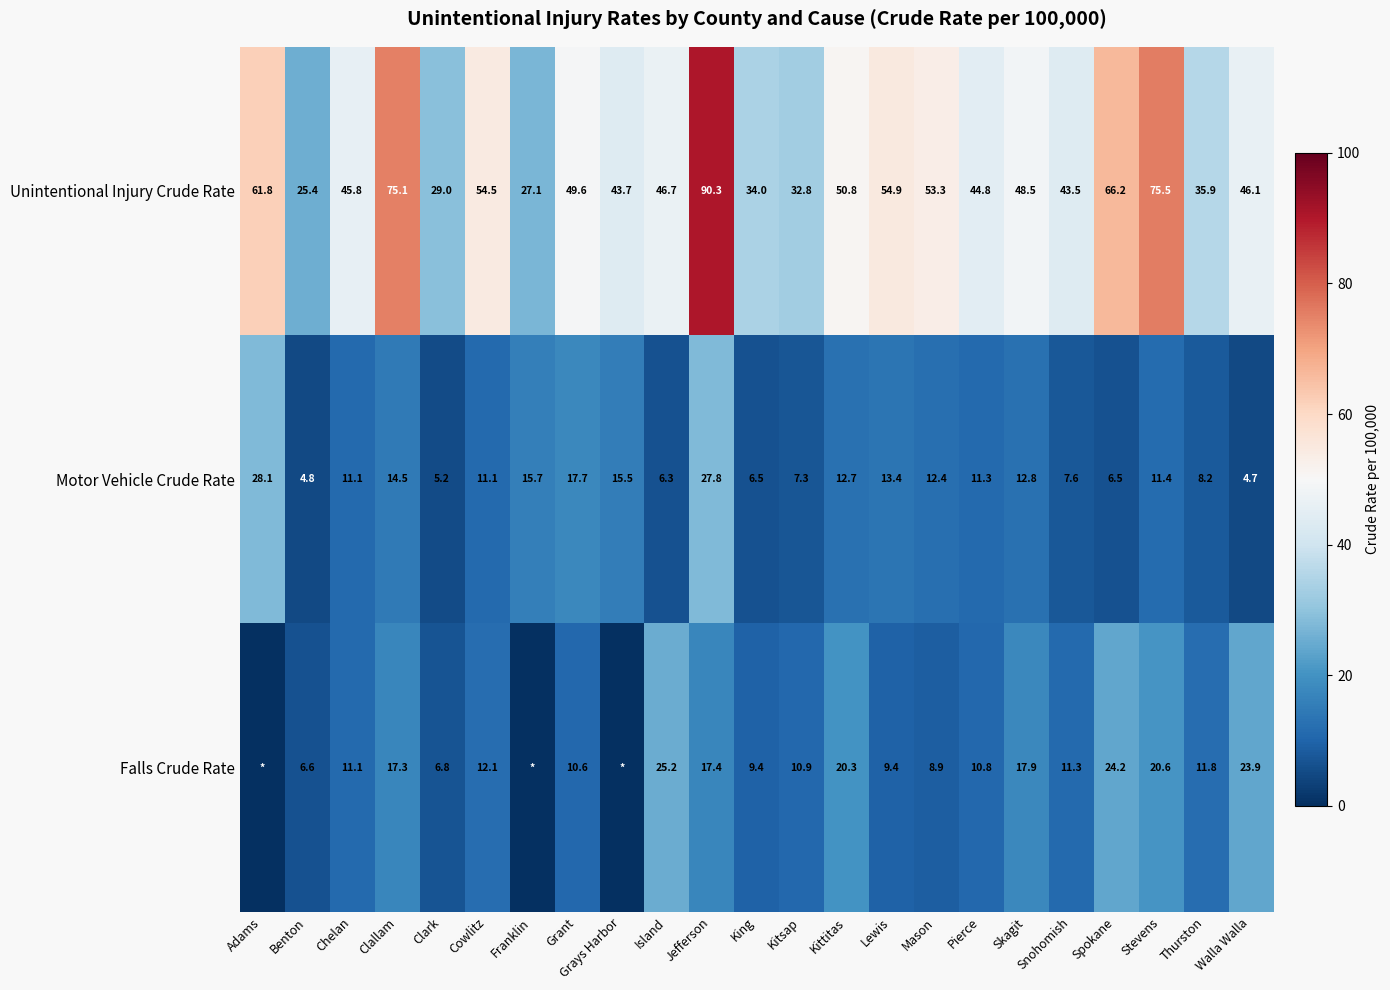

How many values in the Unintentional Injury Crude Rate series exceed 46?

13